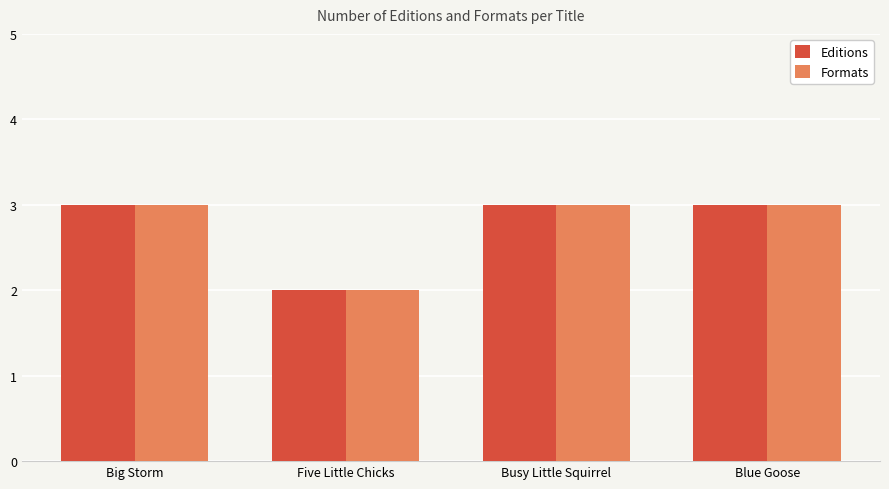

What is the average value of the Formats series?

3